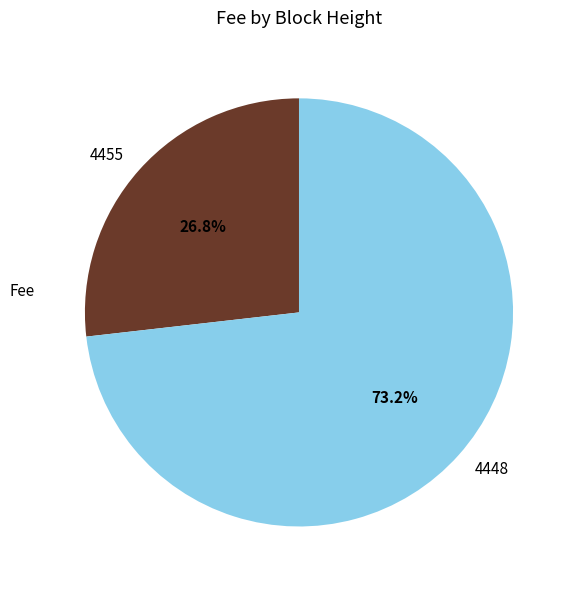

Between 4448 and 4455, which is larger?

4448